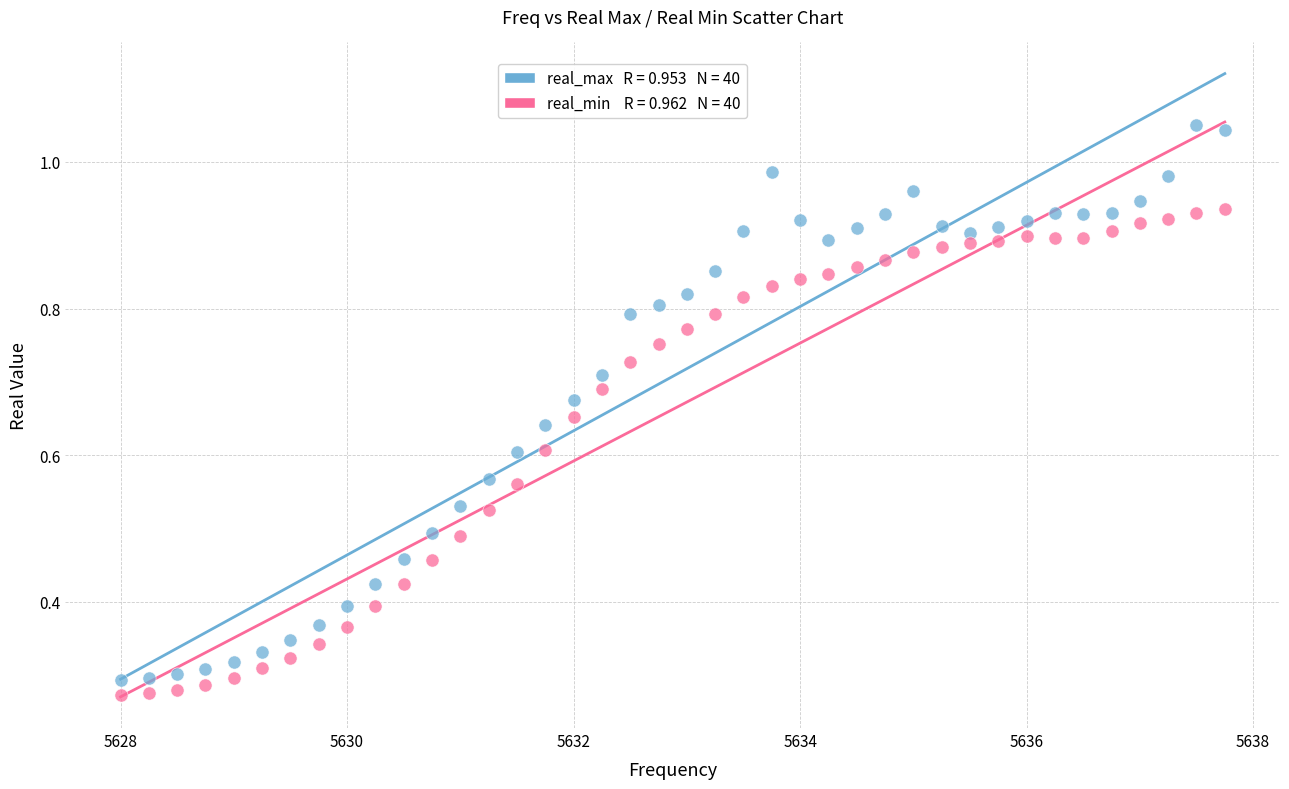

Across all data points, what is the range of X values (max minus min)?

9.8